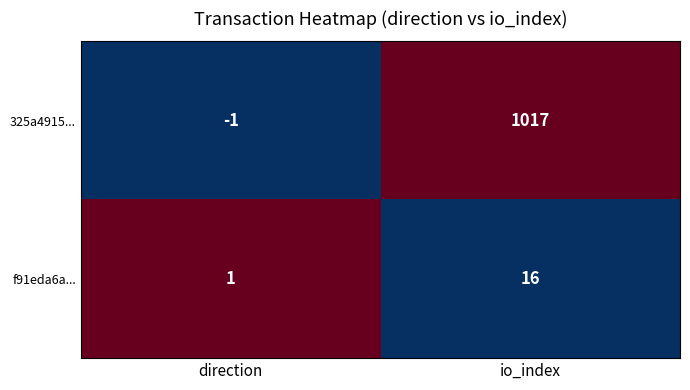

Rank the series by their maximum value, from lowest to highest.

f91eda6a..., 325a4915...